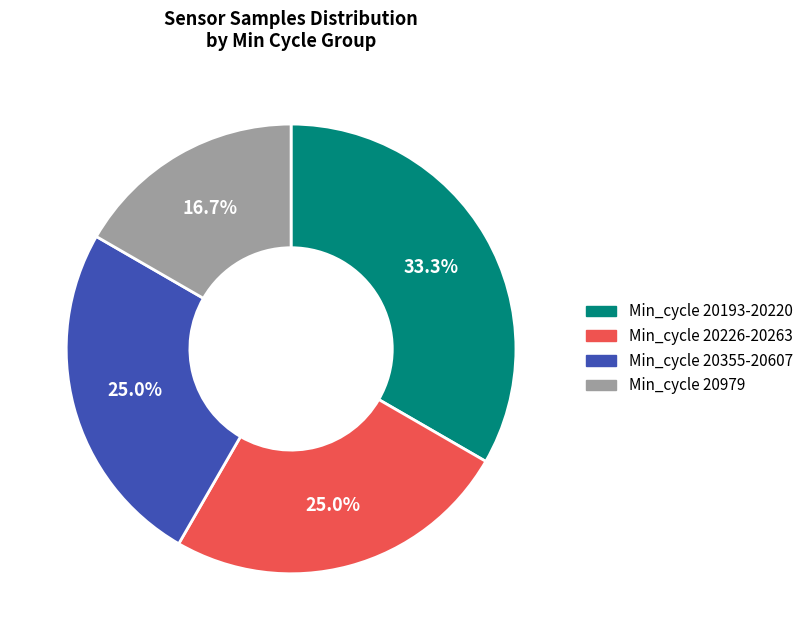

Does any single category account for the majority?

No